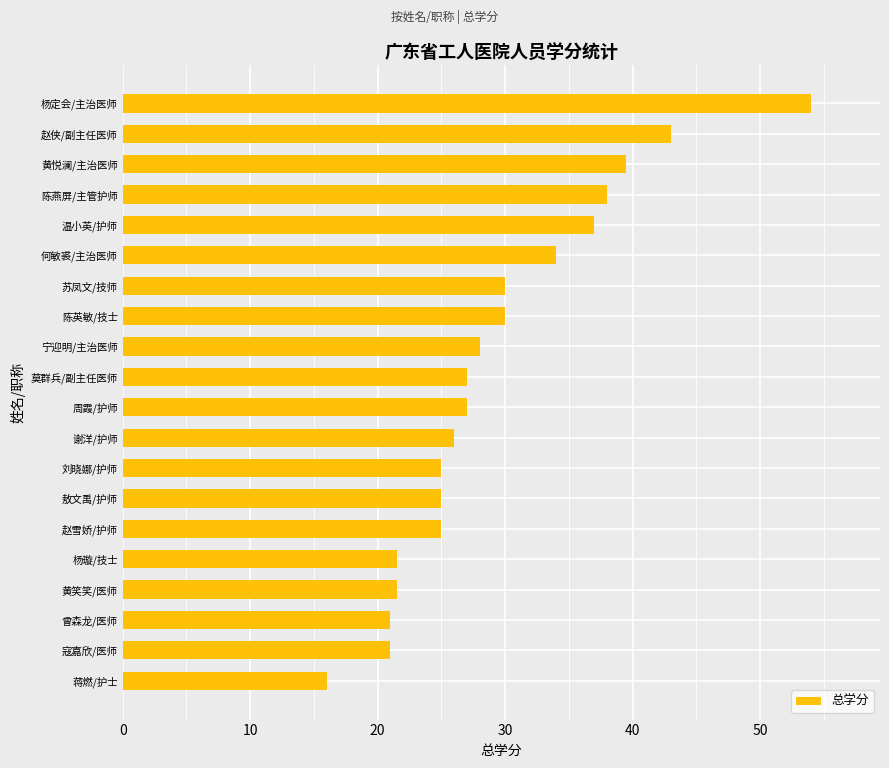

Reading top to bottom, extract all data points from this chart.

54.0	43.0	39.5	38.0	37.0	34.0	30.0	30.0	28.0	27.0	27.0	26.0	25.0	25.0	25.0	21.5	21.5	21.0	21.0	16.0